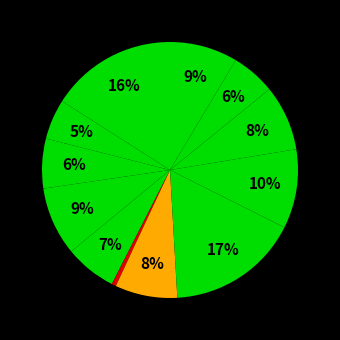

To the nearest percent, what is the average slice percentage?

8%